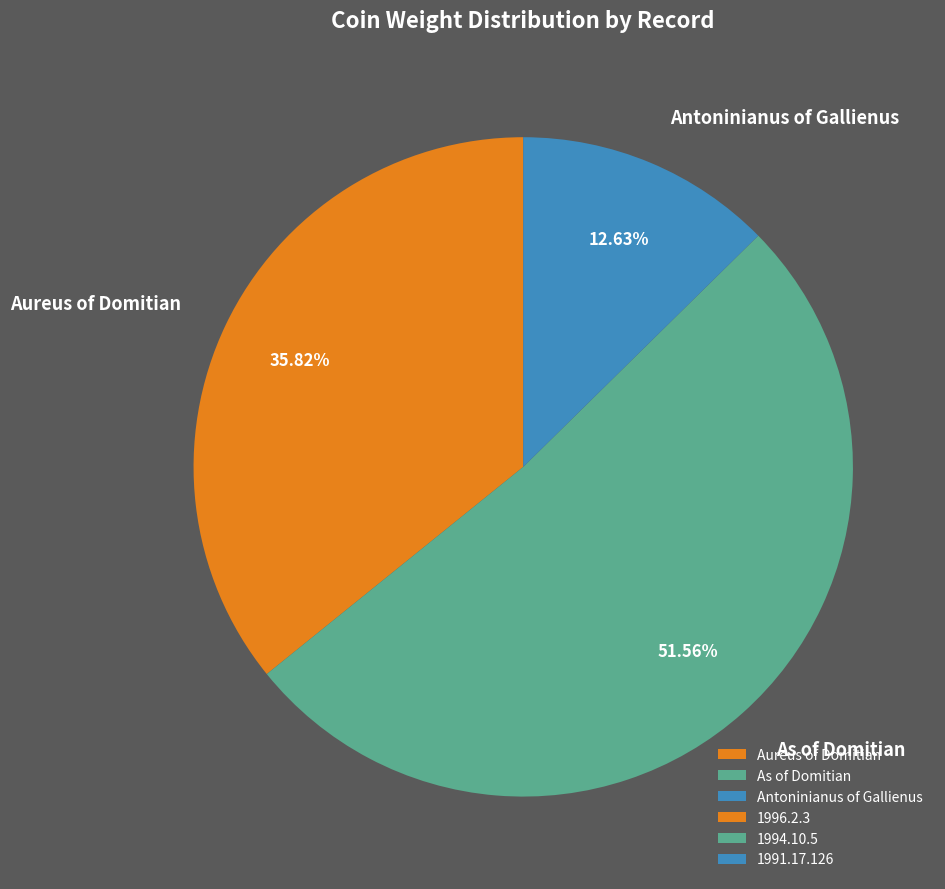

Combined, do Aureus of Domitian and Antoninianus of Gallienus account for over 50%?

No